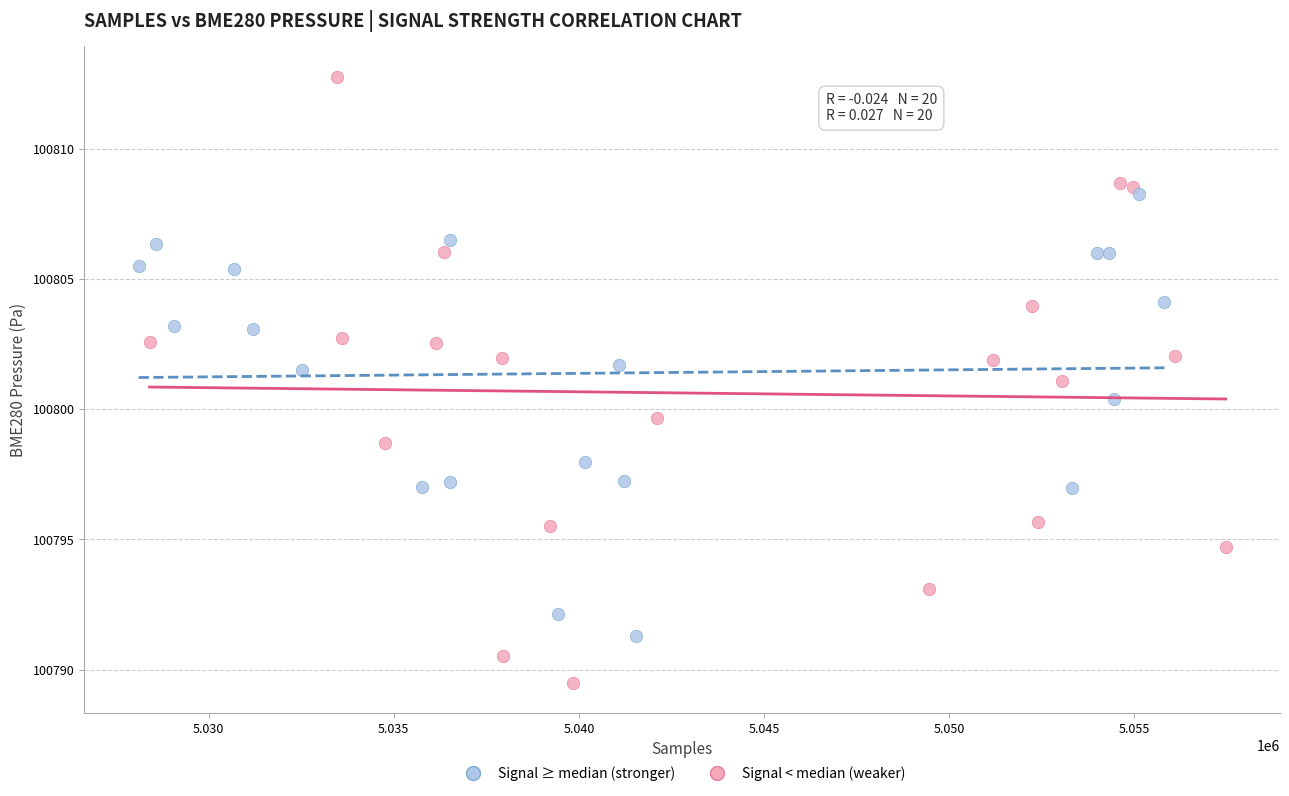

Which series has the largest Y range (max minus min)?

Signal ≥ median (stronger)